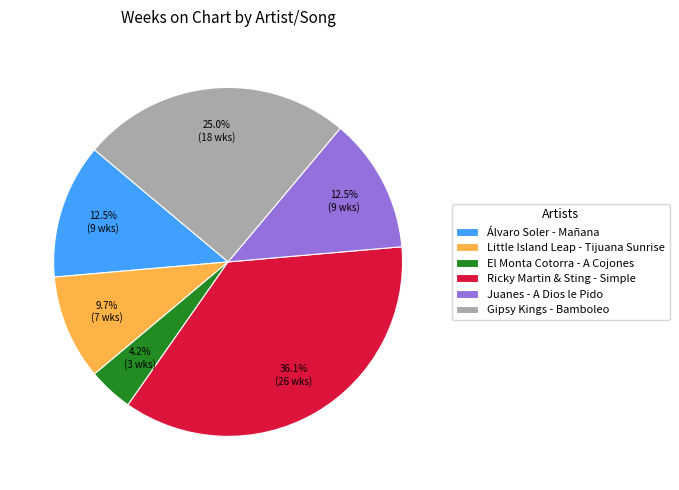

Between Álvaro Soler - Mañana and Gipsy Kings - Bamboleo, which is larger?

Gipsy Kings - Bamboleo